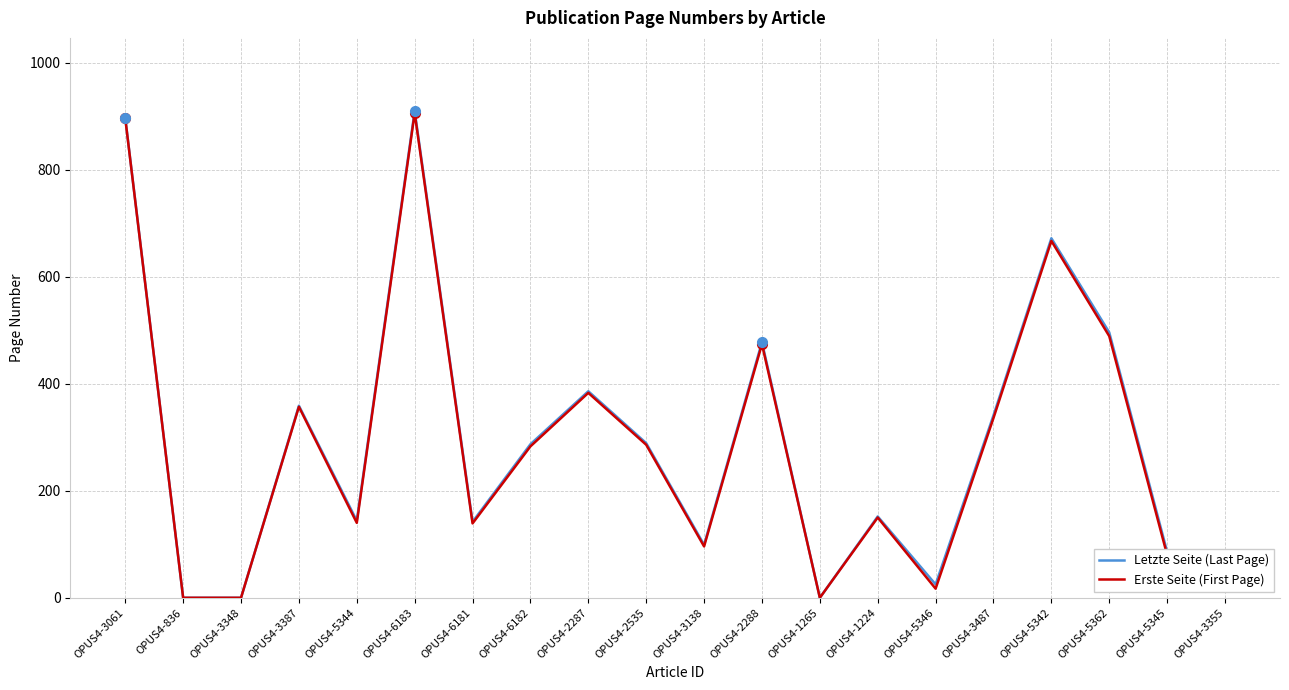

True or false: Letzte Seite (Last Page) has a value of 520 at OPUS4-3487.

False